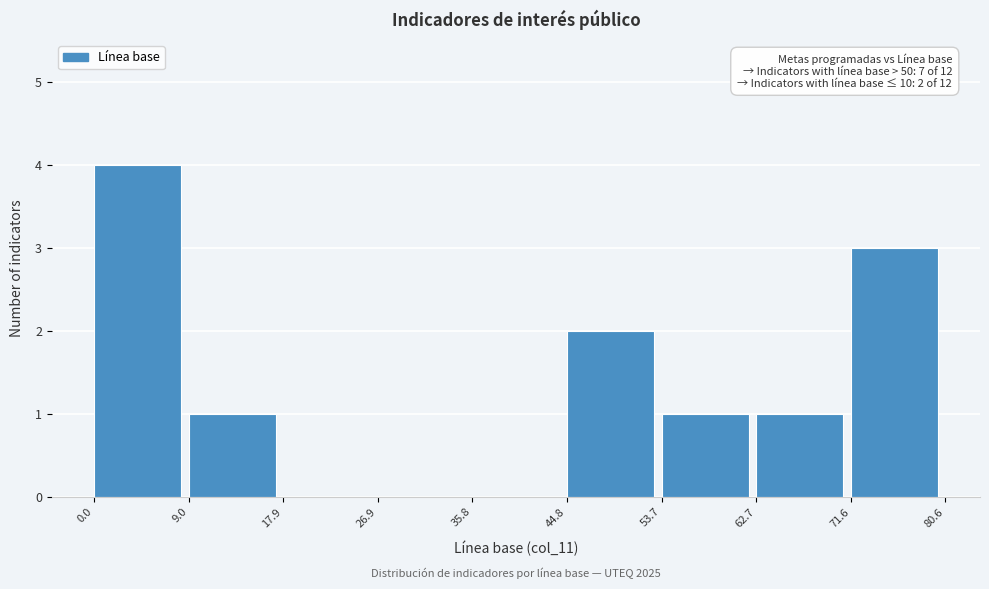

Which range on the x-axis has the tallest bar?

0.0 to 9.0